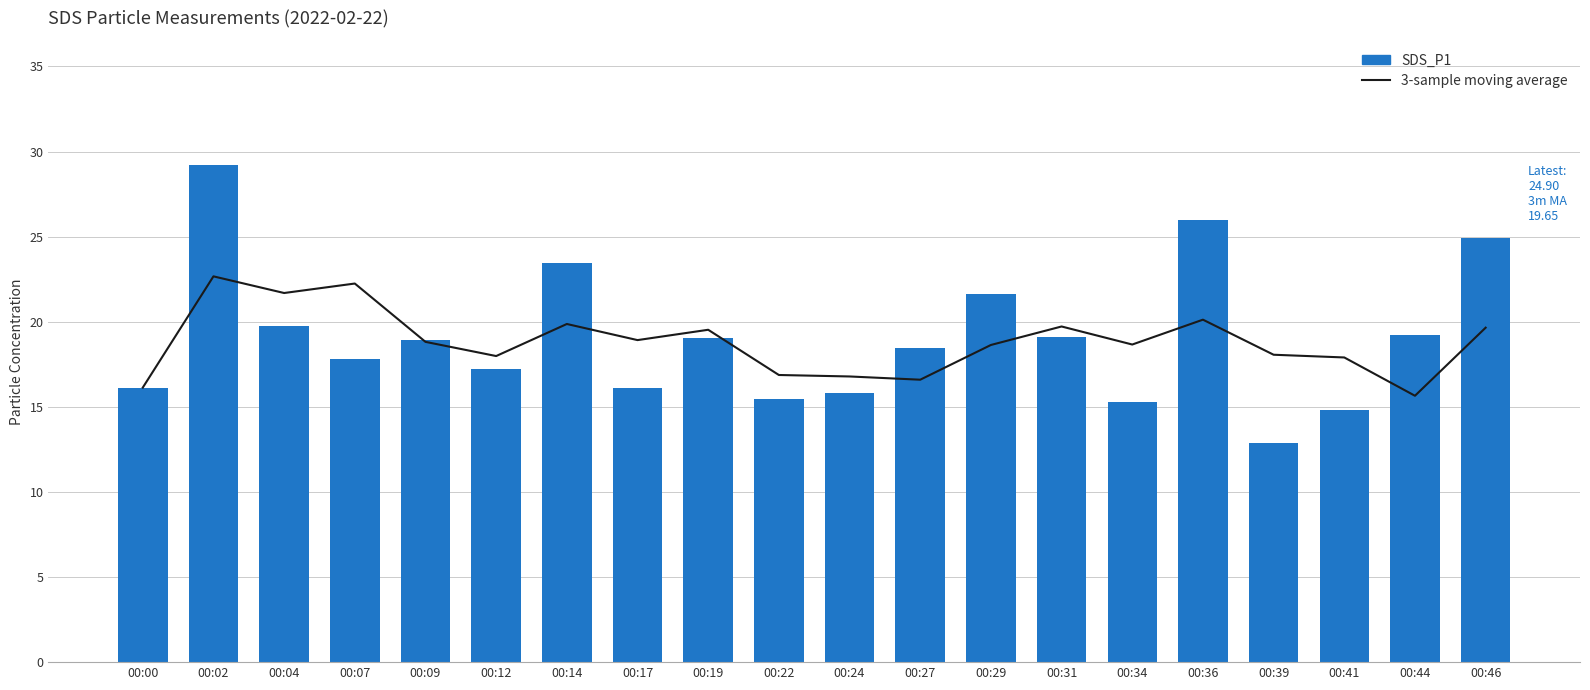

At how many categories does at least one series exceed 23?

4